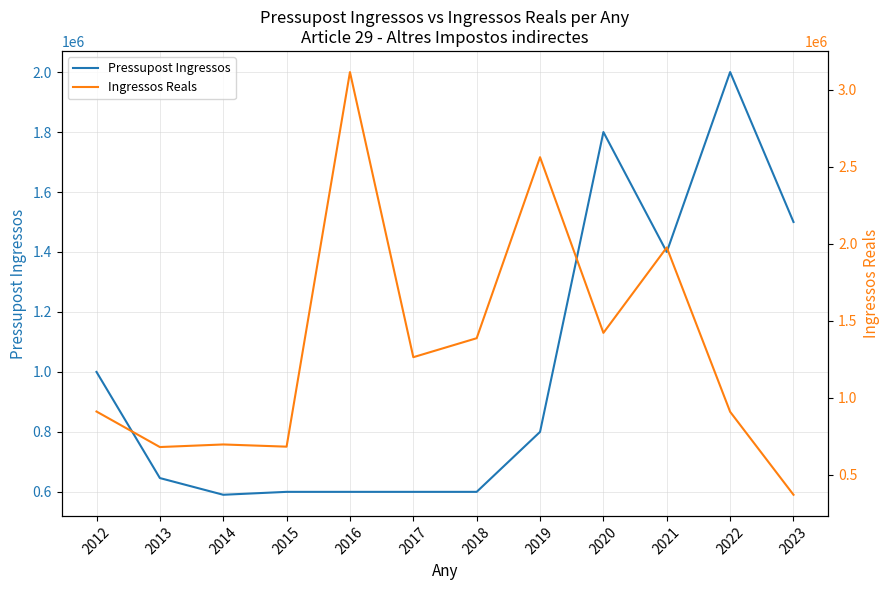

Rank the series by their average value, from highest to lowest.

Ingressos Reals, Pressupost Ingressos